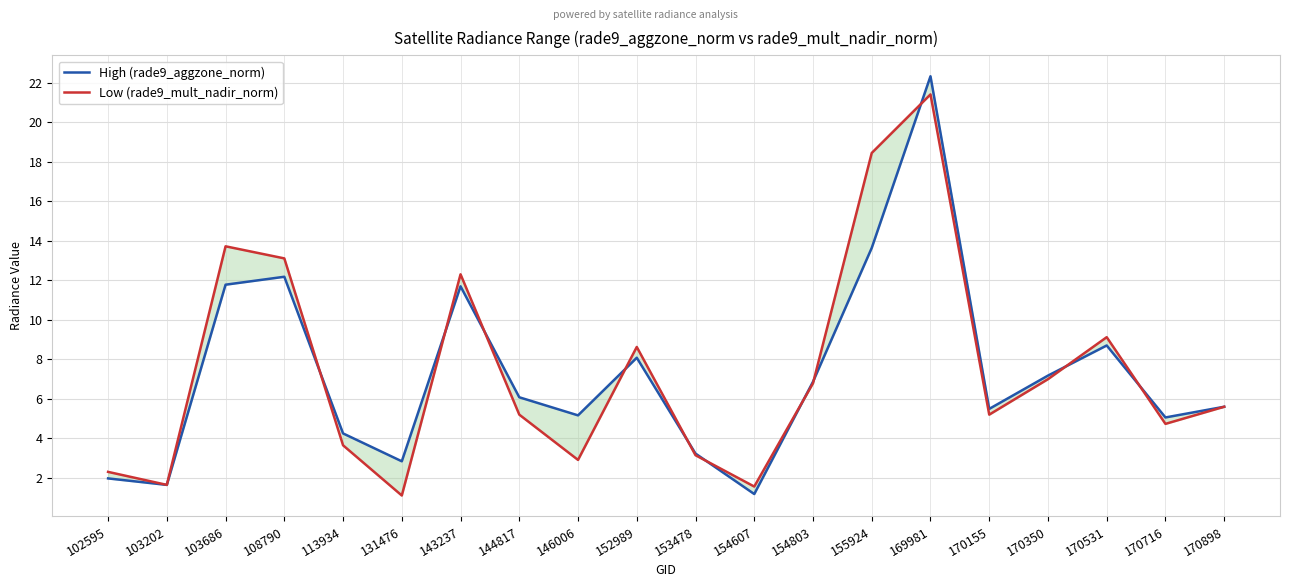

At 113934, list the series in order from smallest to largest.

Low (rade9_mult_nadir_norm), High (rade9_aggzone_norm)